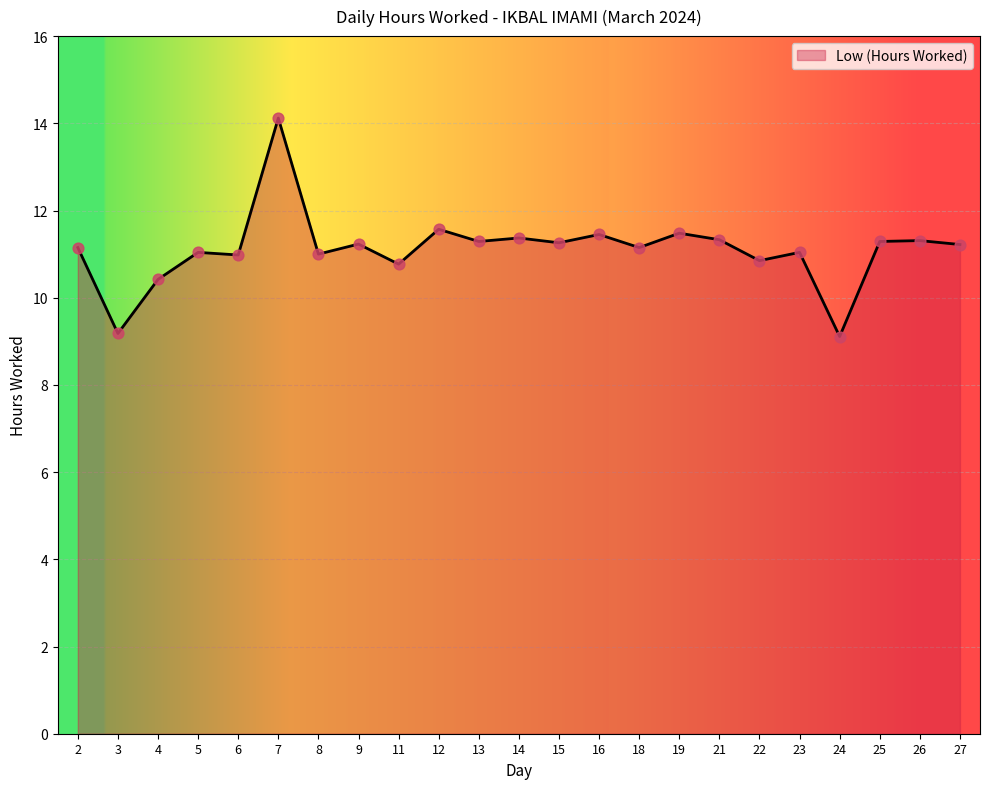

What is the ratio of the value at 23 to the value at 12?

1.0